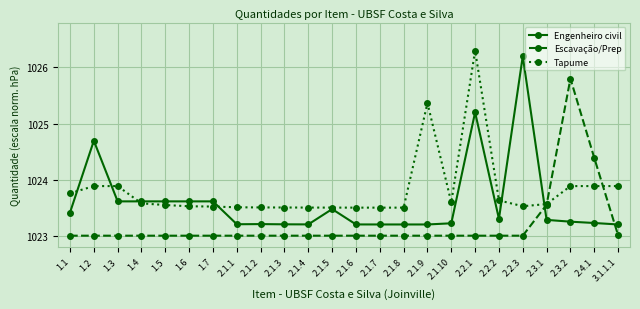

What position from the right is 1.7?

18